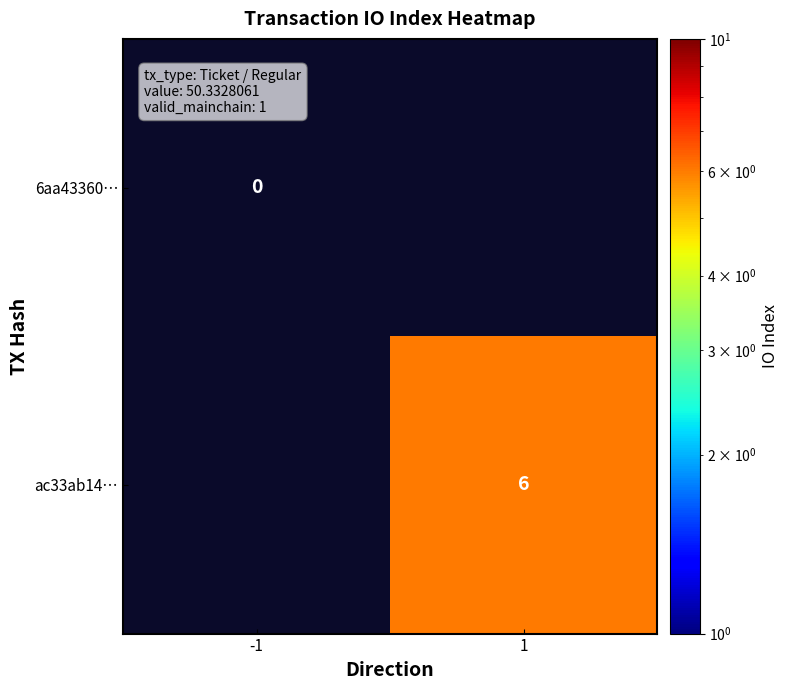

Which category has the highest value across all series?

1